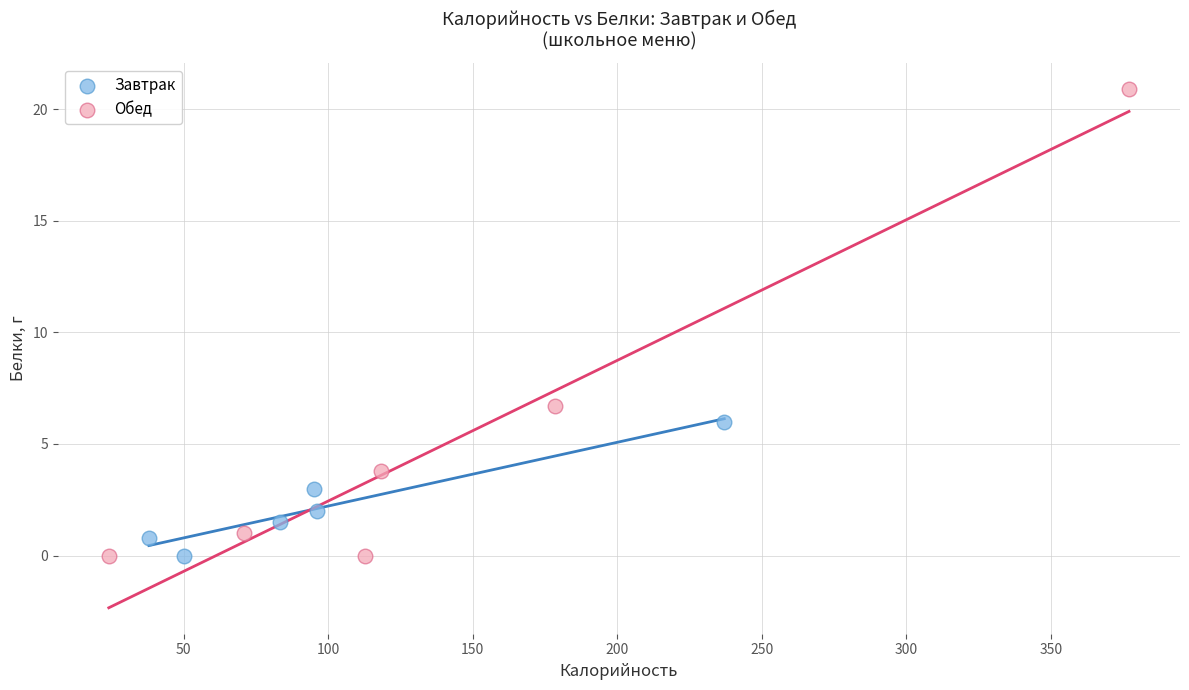

Which series contains the highest Y value?

Обед